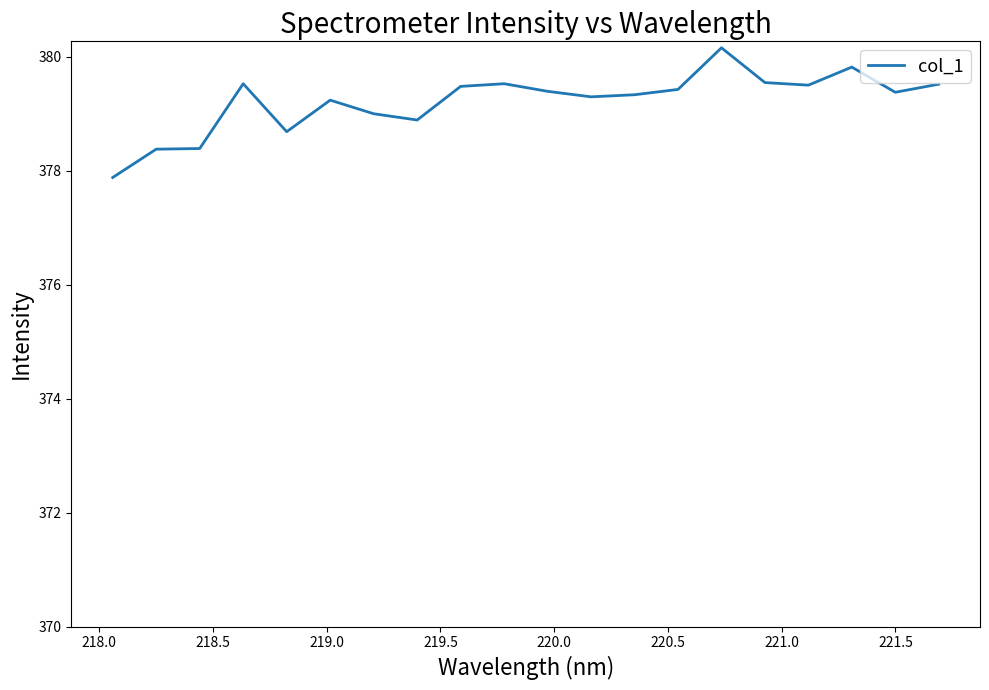

What is the difference between the maximum and minimum values?

2.3